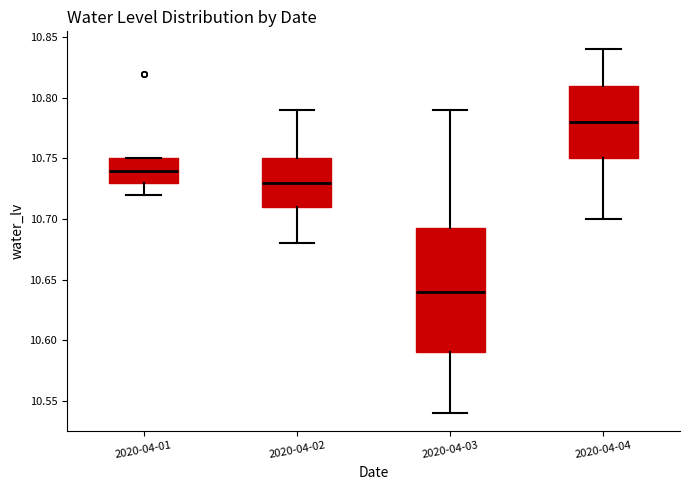

Reading left to right, transcribe this box plot: for each box, give where its median line is, the range the box spans, and where its two whiskers end, as read against the y-axis. The values are not printed on the chart, so give them approximately, as read against the axis.

2020-04-01: median 10.740, box 10.730 to 10.750, whiskers 10.720 to 10.750
2020-04-02: median 10.730, box 10.710 to 10.750, whiskers 10.680 to 10.790
2020-04-03: median 10.640, box 10.590 to 10.695, whiskers 10.540 to 10.790
2020-04-04: median 10.780, box 10.750 to 10.810, whiskers 10.700 to 10.840